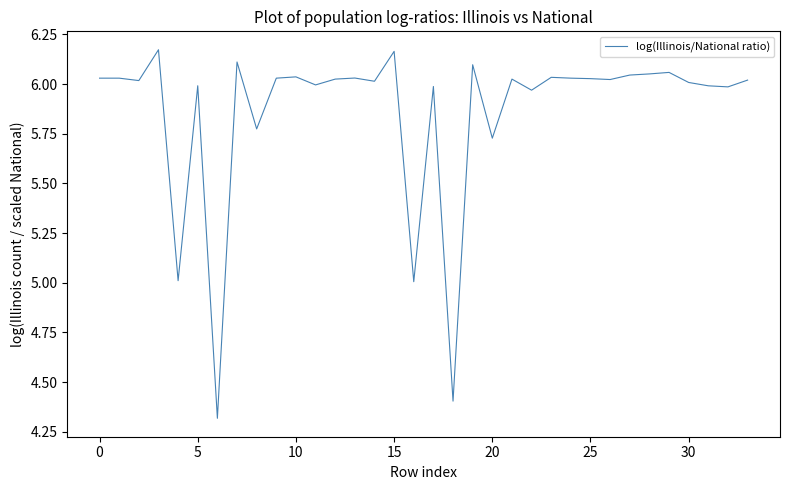

What is the difference between the maximum and minimum values?

1.9